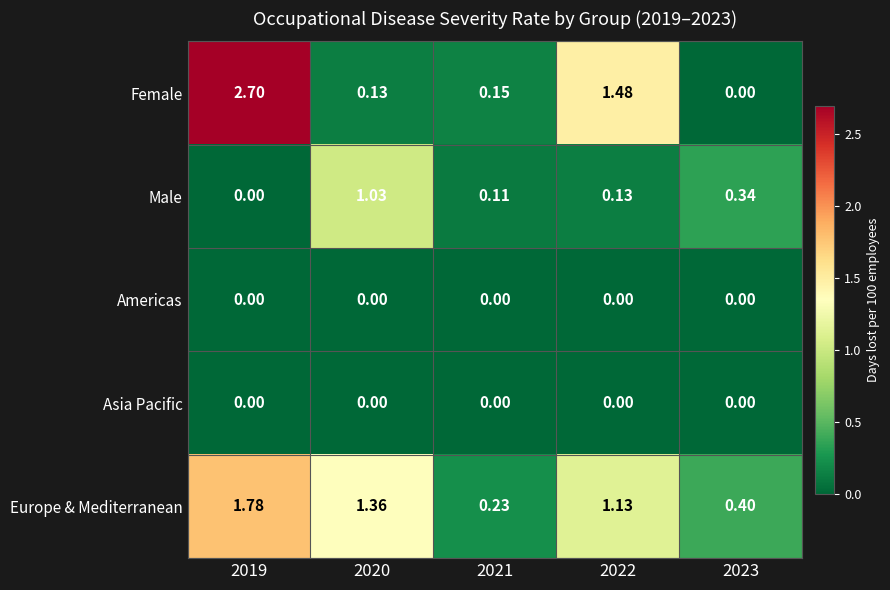

How many values in the Europe & Mediterranean series are below 1?

2